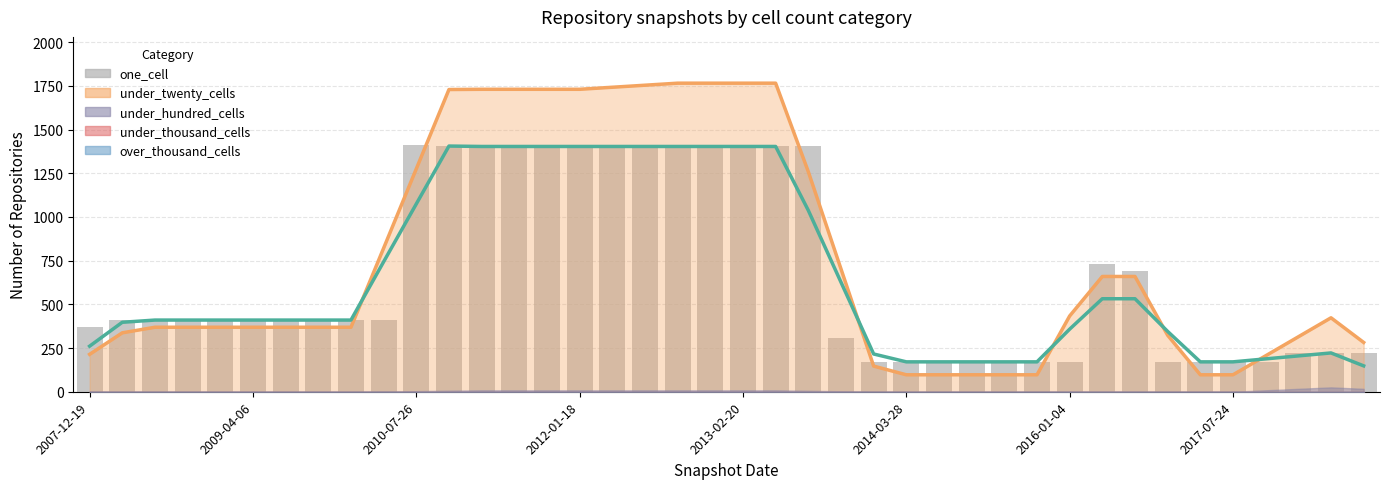

What is the maximum value shown in the chart?

1410